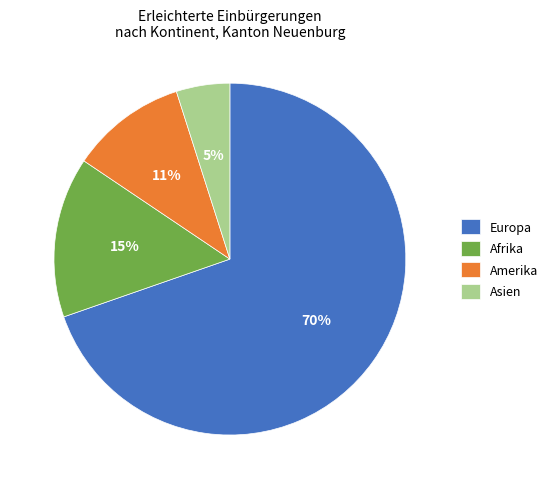

How many segments does this pie chart have?

4